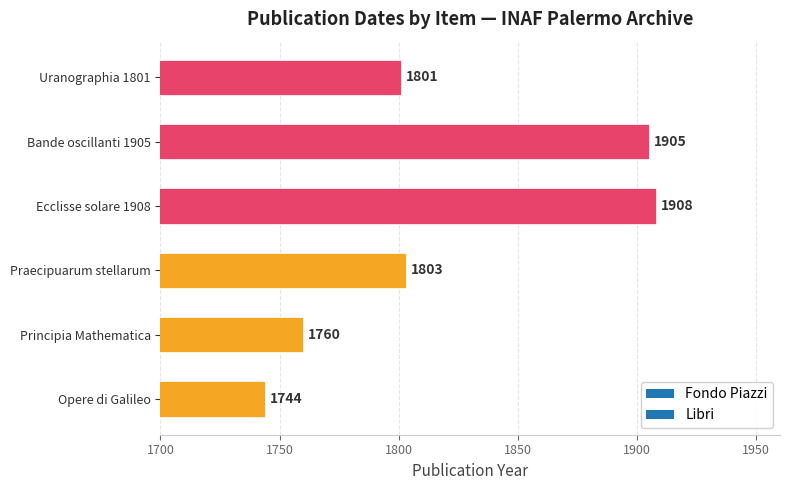

At which label is the value closest to 1826?

Praecipuarum stellarum